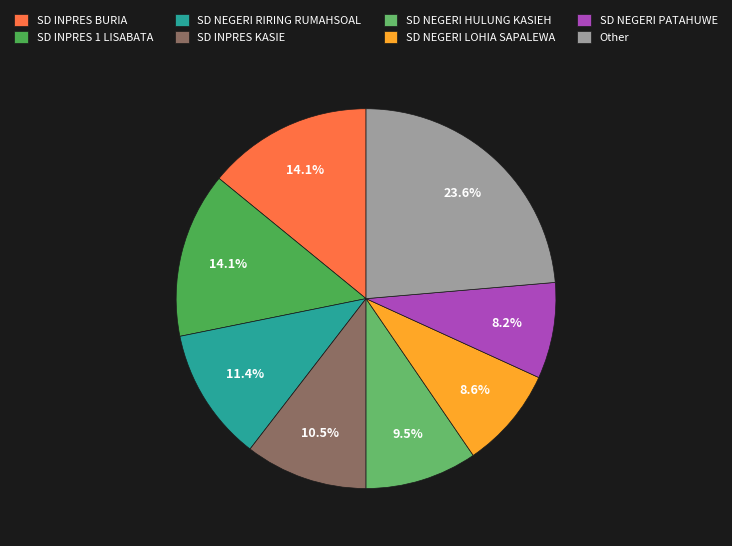

How many slices are in this pie chart?

8